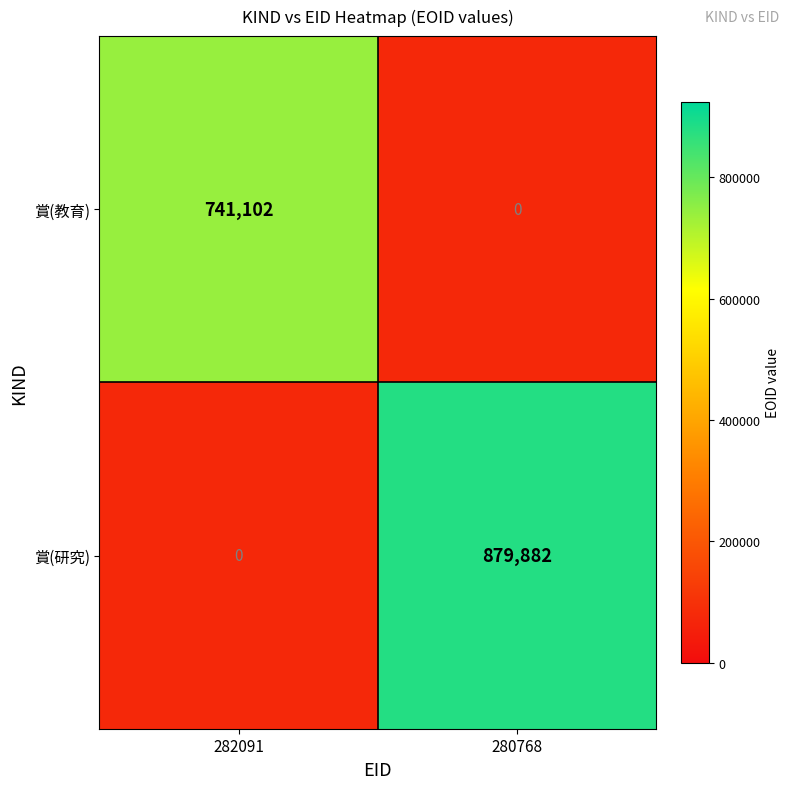

Rank the series by their average value, from highest to lowest.

賞(研究), 賞(教育)